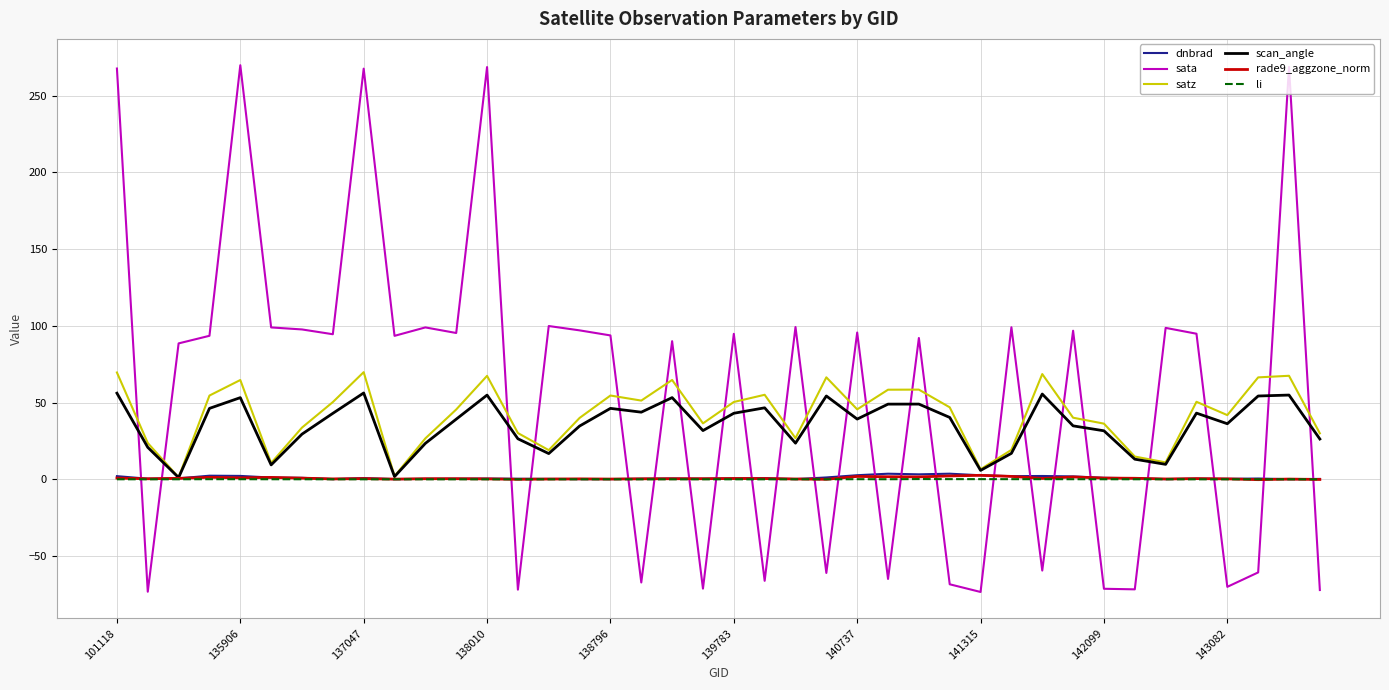

What is the difference between the maximum and minimum values in the dnbrad series?

3.6